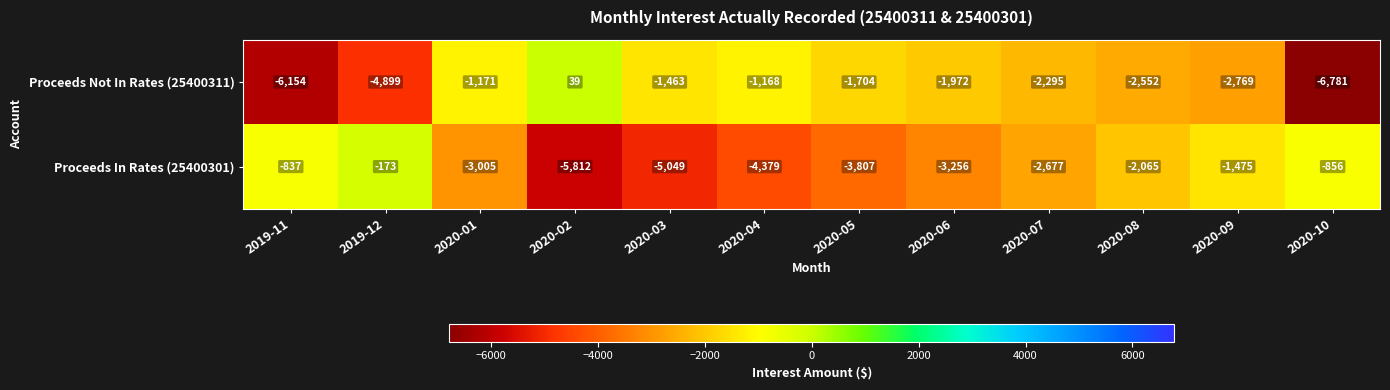

List the series in order of their peak value, highest first.

Proceeds Not In Rates (25400311), Proceeds In Rates (25400301)